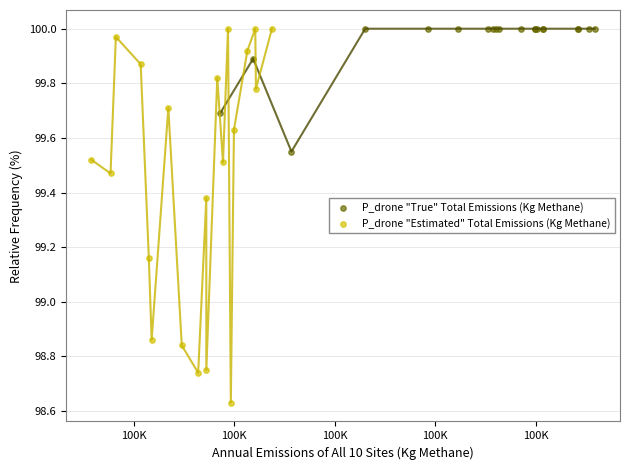

Which series contains the lowest Y value?

P_drone "Estimated" Total Emissions (Kg Methane)